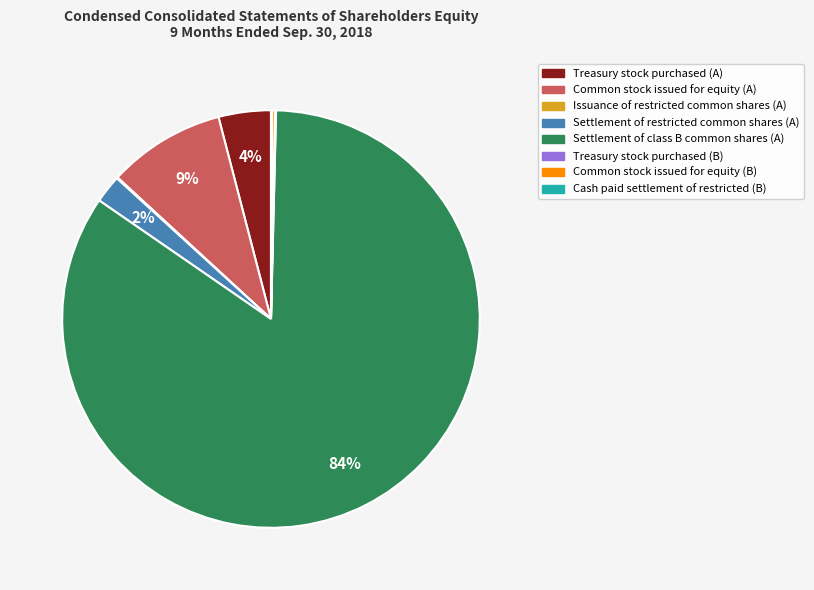

True or false: Settlement of class B common shares (A) accounts for 84% of the total.

True